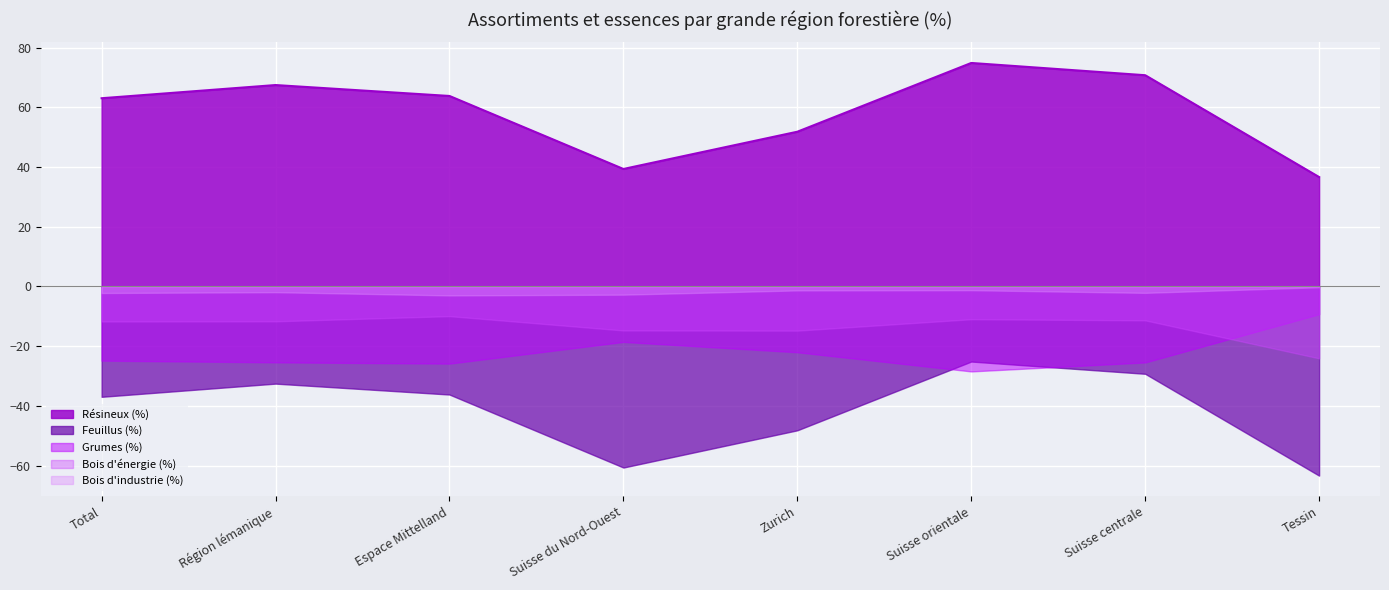

How many interior local peaks does the Grumes (%) series have?

2